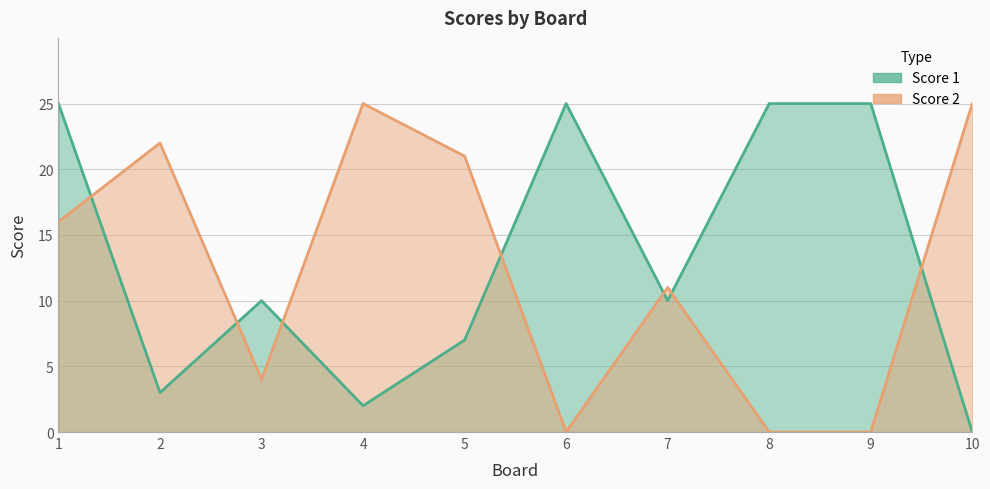

What is the spread (max minus min) of values at 10?

25